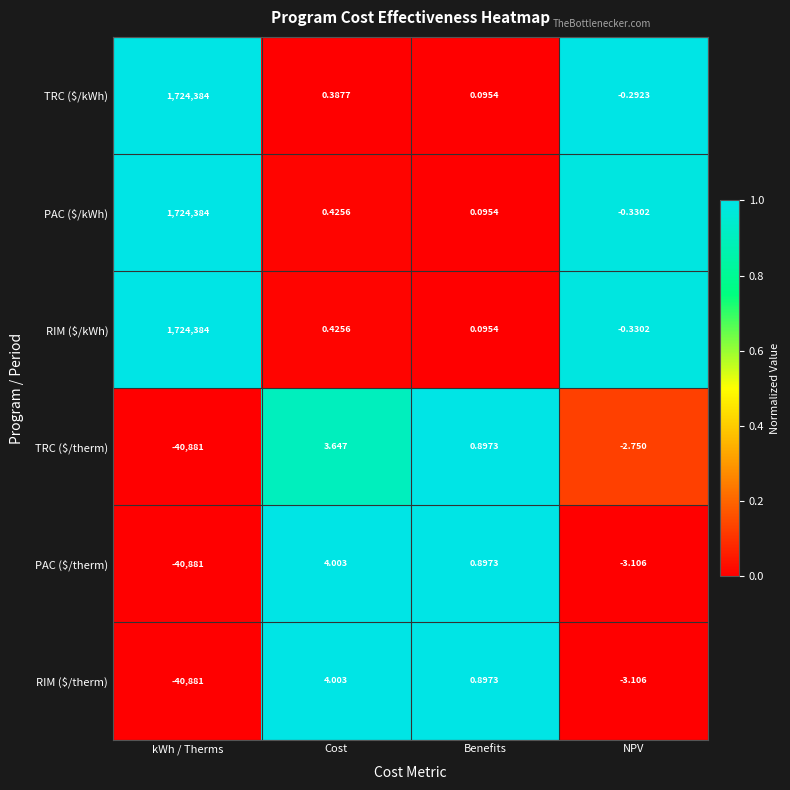

Where does the RIM ($/therm) series first go above 0?

Cost